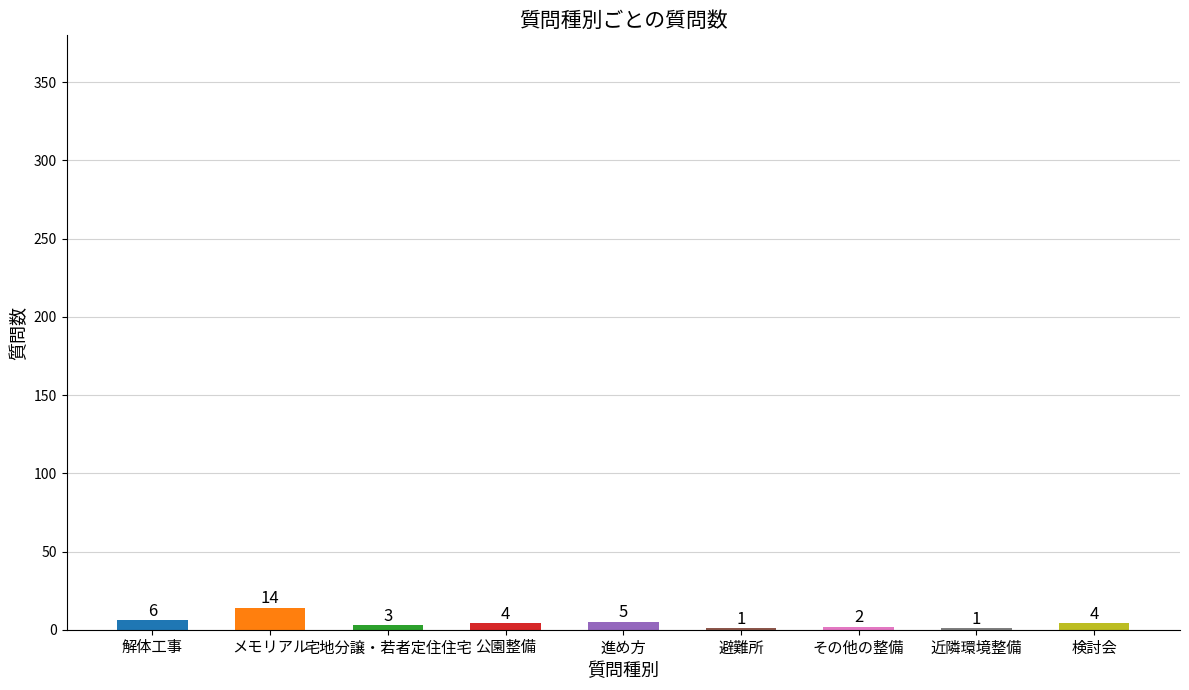

At which label is the value closest to 7?

解体工事